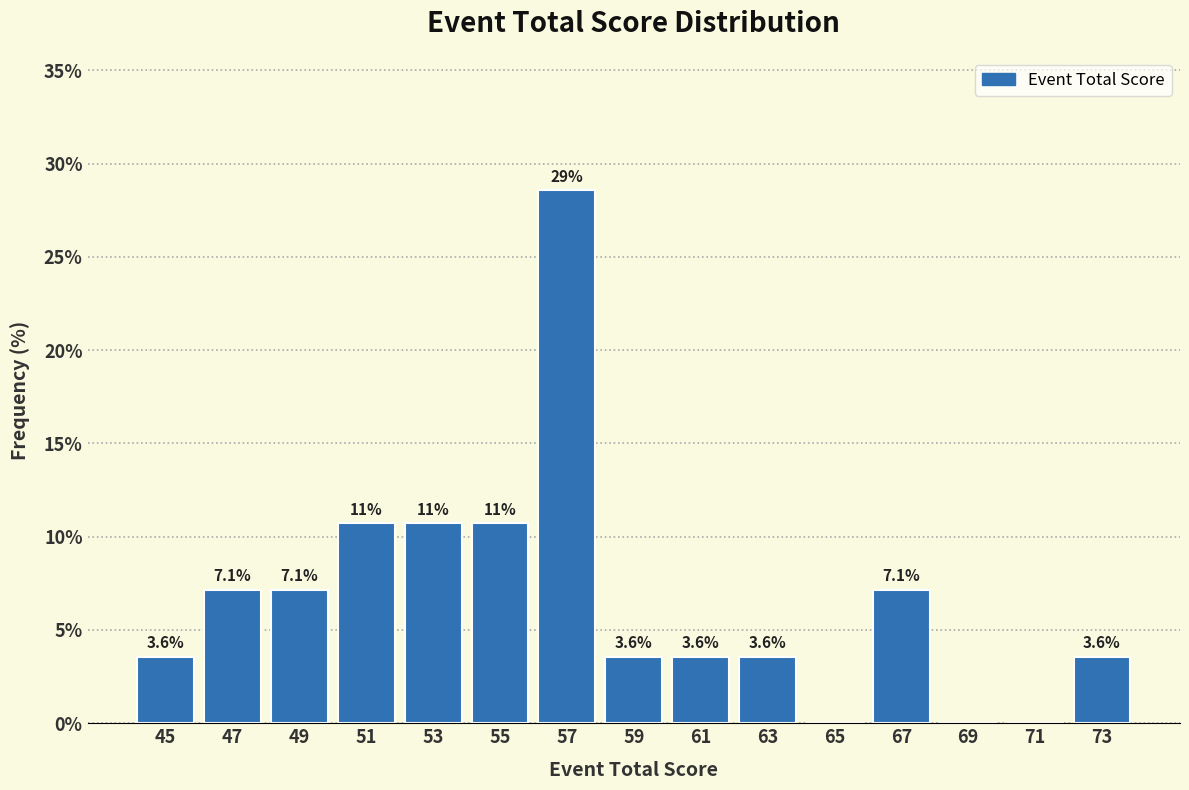

Which range on the x-axis has the tallest bar?

56 to 58